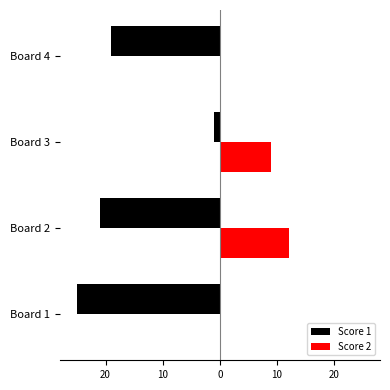

Reading right to left, what are all the values shown in this chart?

Score 1: -19	-1	-21	-25
Score 2: 0	9	12	0